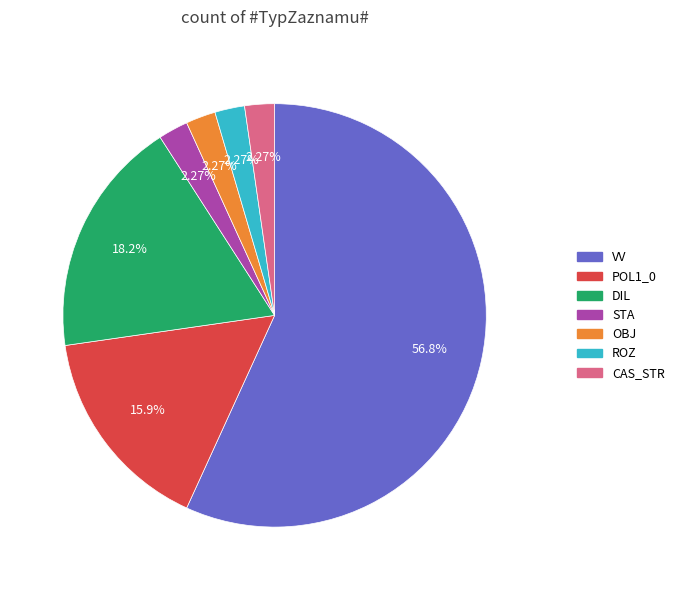

Is there a majority slice in this chart?

Yes